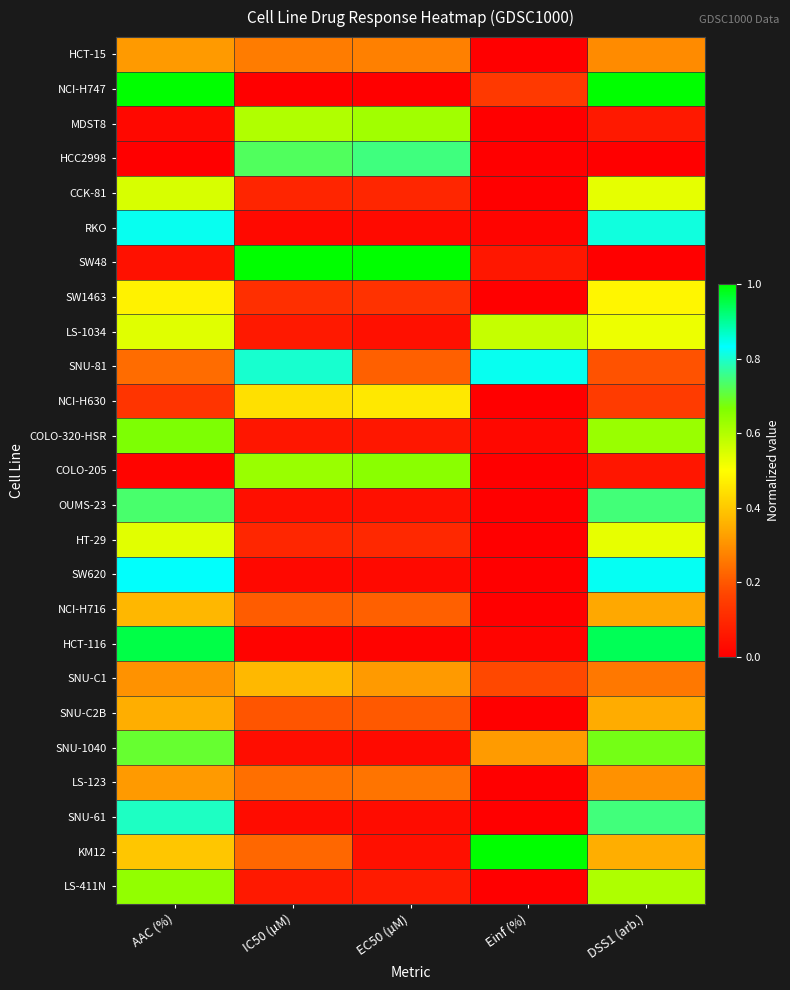

Which has a higher value, EC50 (µM) or DSS1 (arb.)?

DSS1 (arb.)